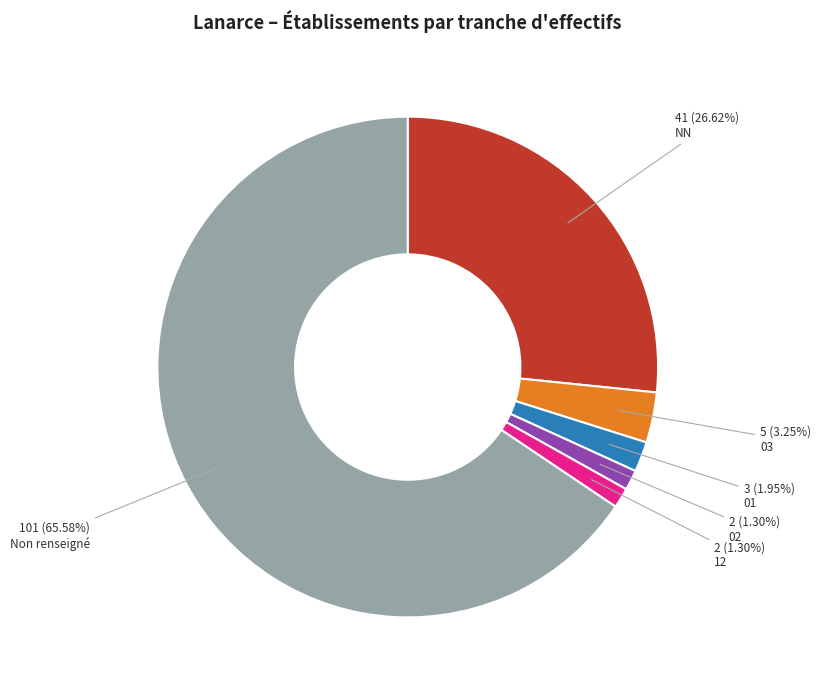

What is the ratio of the value at NN to the value at 12?

20.5